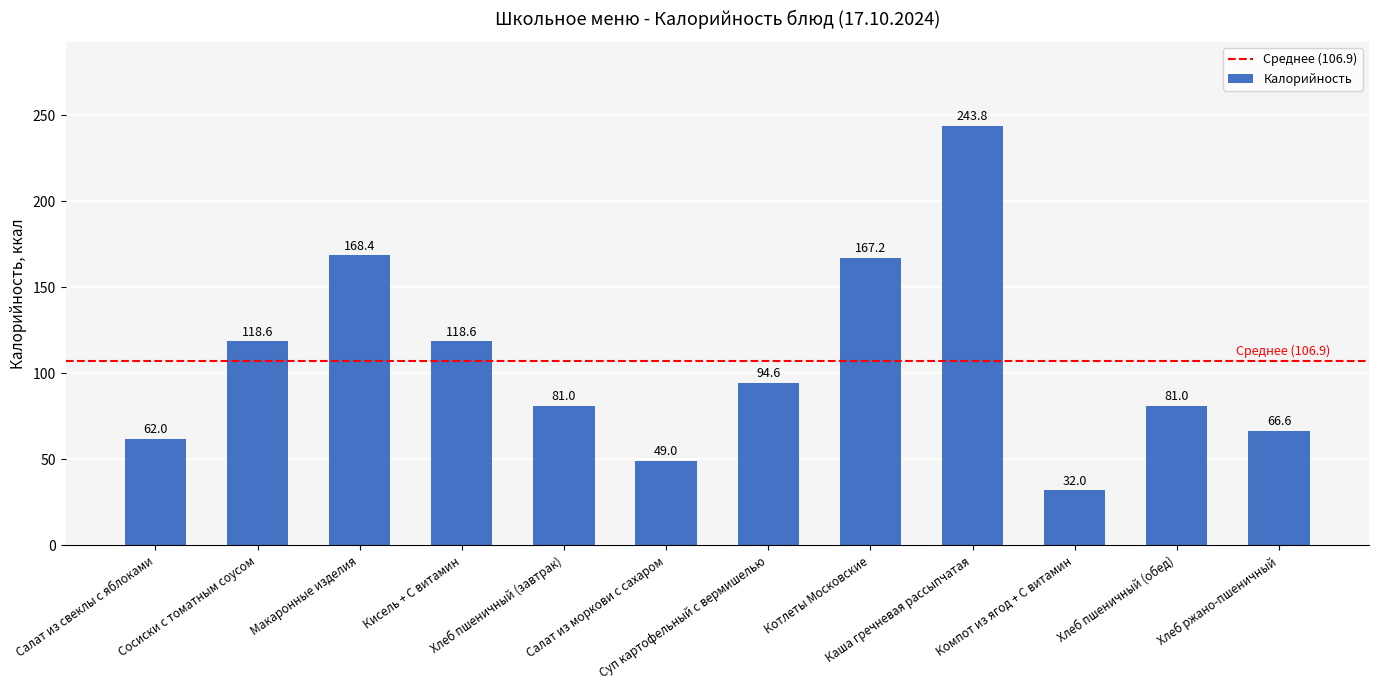

How many bars are there in total?

12